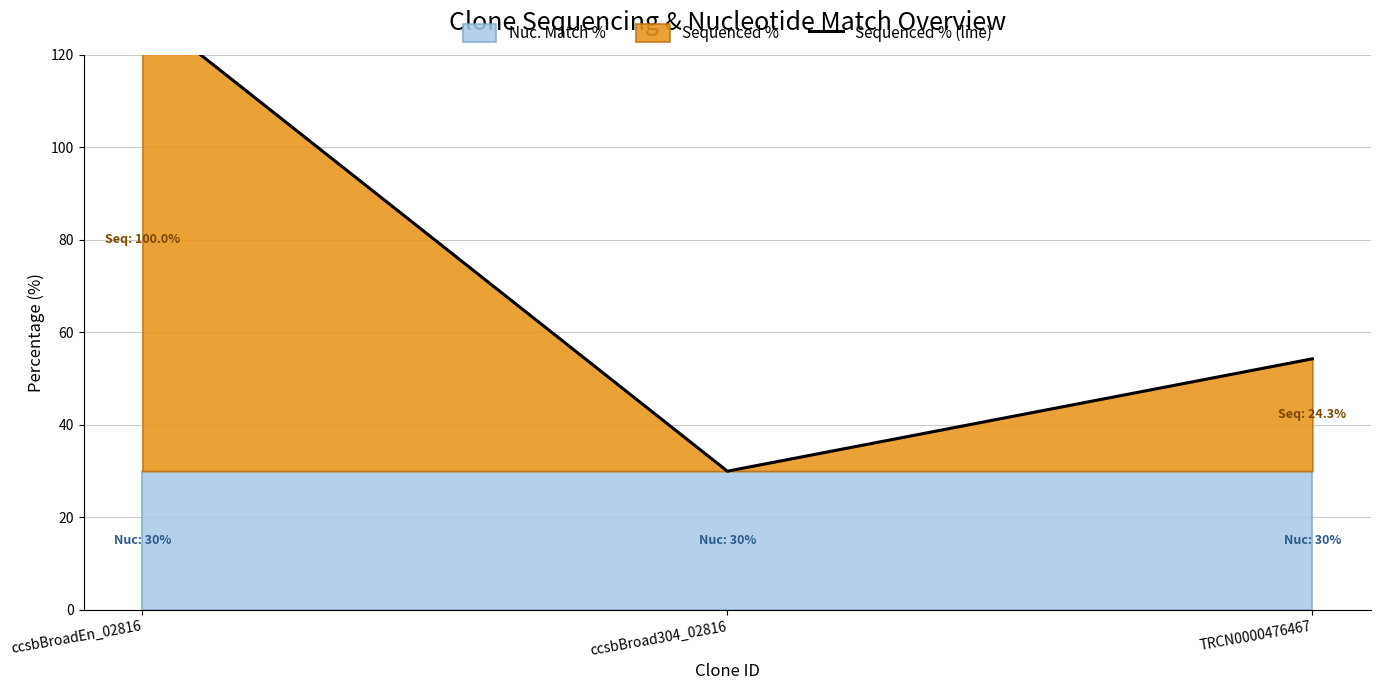

Rank the categories by value from highest to lowest.

ccsbBroadEn_02816, TRCN0000476467, ccsbBroad304_02816